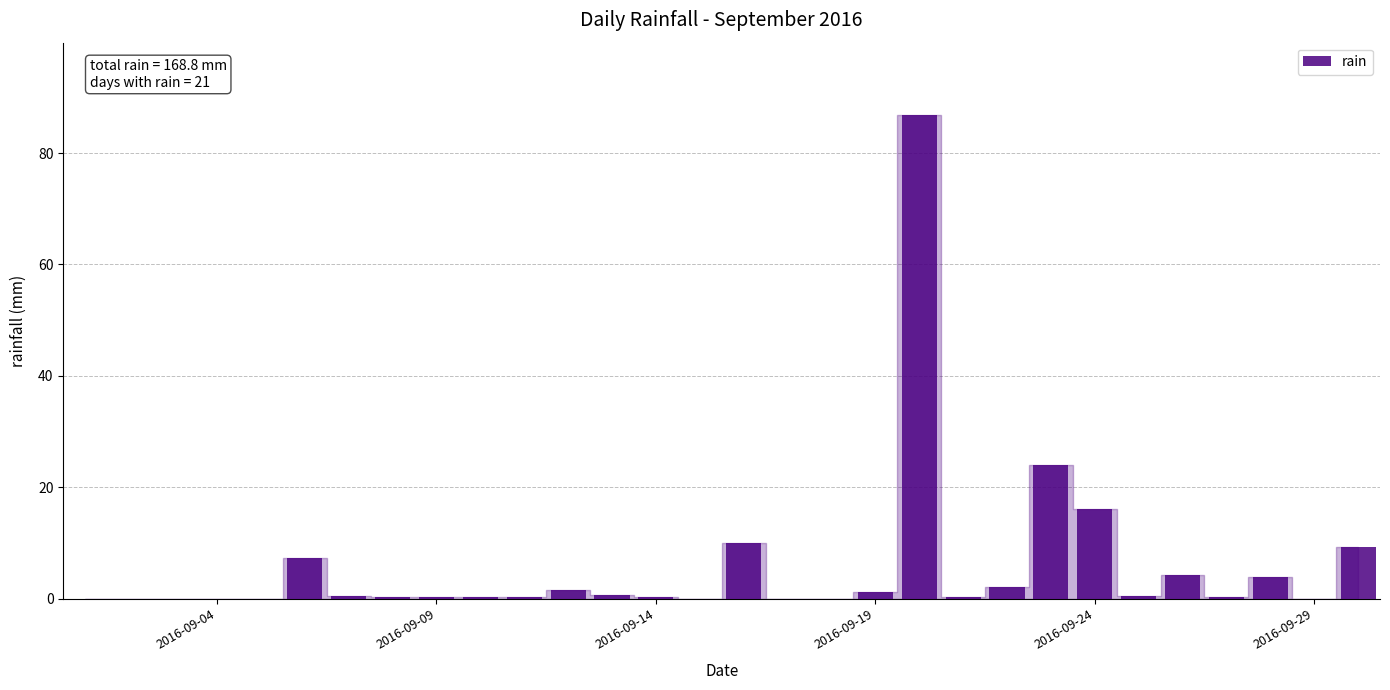

What is the sum of all values?

168.8